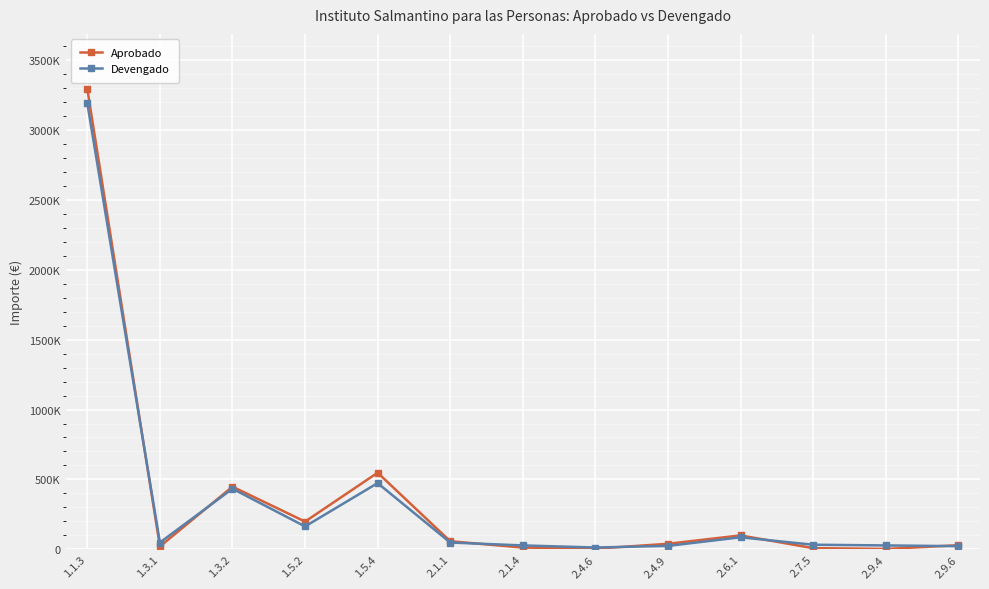

What is the lowest value of the Aprobado series?

3000.0